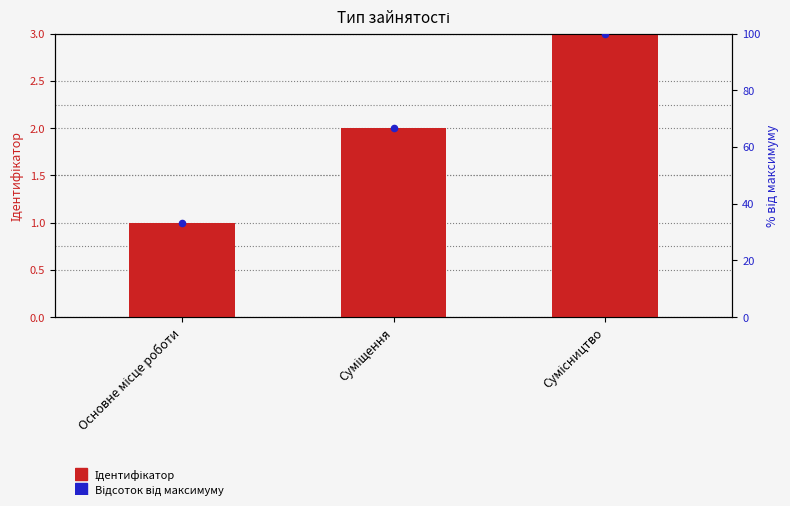

Which series reaches the maximum Y coordinate?

Відсоток від максимуму